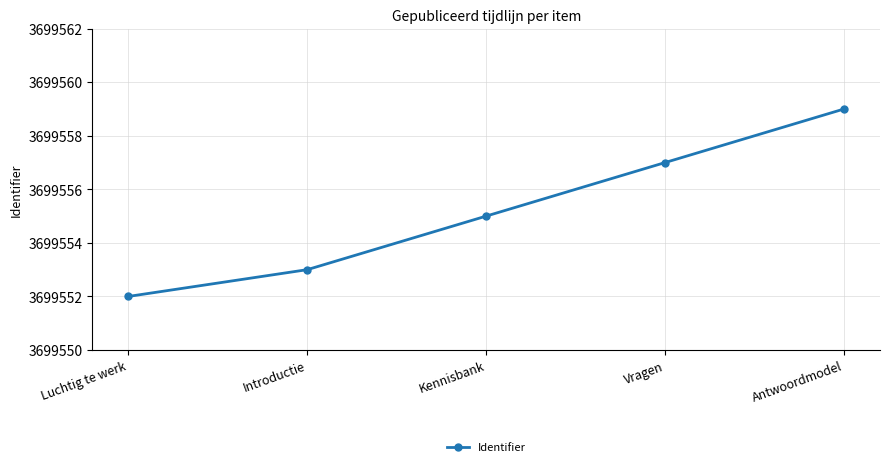

What is the ratio of the value at Vragen to the value at Kennisbank?

1.0